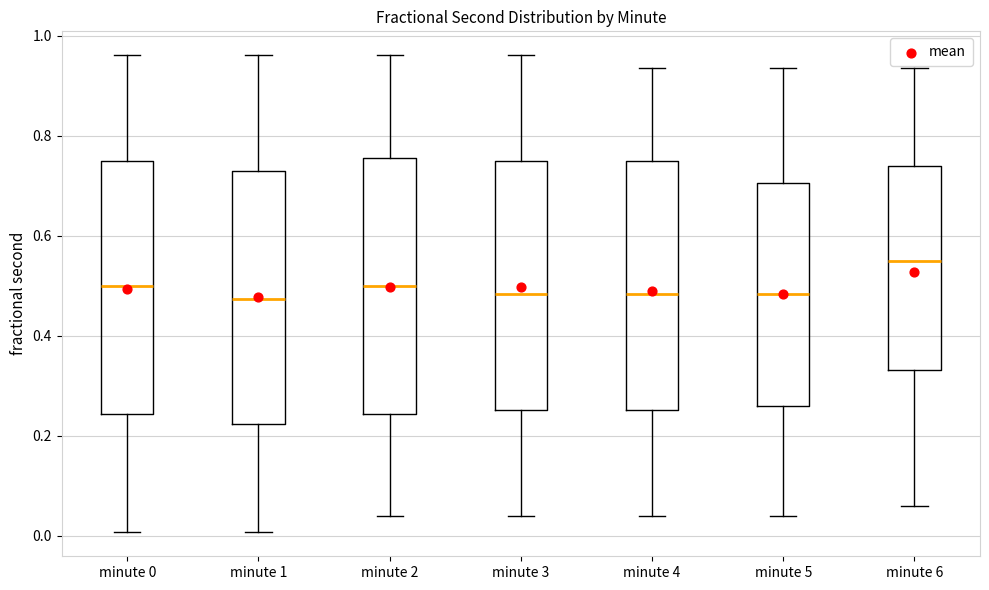

Reading left to right, read every box against the y-axis: the position of its median line, the range the box covers, and the ends of its whiskers. The values are not printed on the chart, so give them approximately, as read against the axis.

minute 0: median 0.50, box 0.24 to 0.74, whiskers 0.00 to 0.96
minute 1: median 0.48, box 0.22 to 0.72, whiskers 0.00 to 0.96
minute 2: median 0.50, box 0.24 to 0.76, whiskers 0.04 to 0.96
minute 3: median 0.48, box 0.26 to 0.74, whiskers 0.04 to 0.96
minute 4: median 0.48, box 0.26 to 0.74, whiskers 0.04 to 0.94
minute 5: median 0.48, box 0.26 to 0.70, whiskers 0.04 to 0.94
minute 6: median 0.54, box 0.34 to 0.74, whiskers 0.06 to 0.94